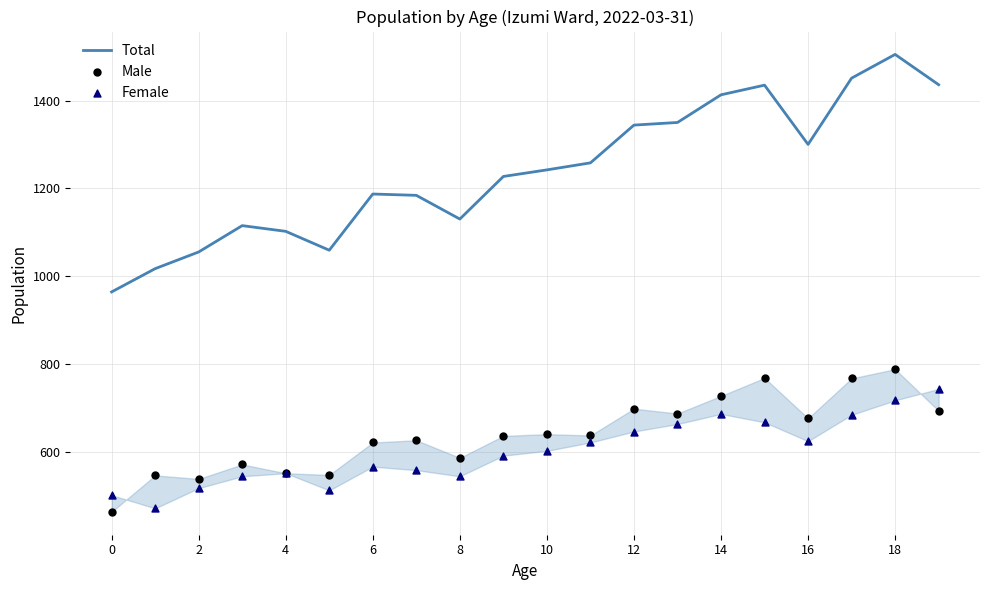

At how many categories does at least one series exceed 1240?

10